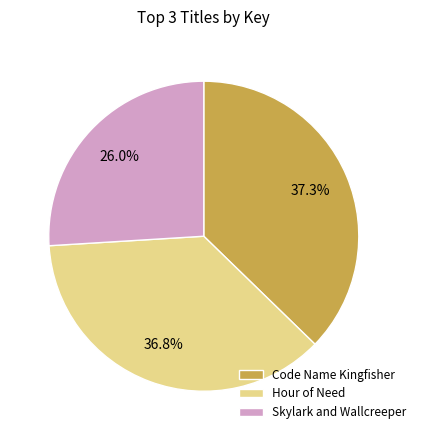

Which category has the biggest portion of the pie?

Code Name Kingfisher